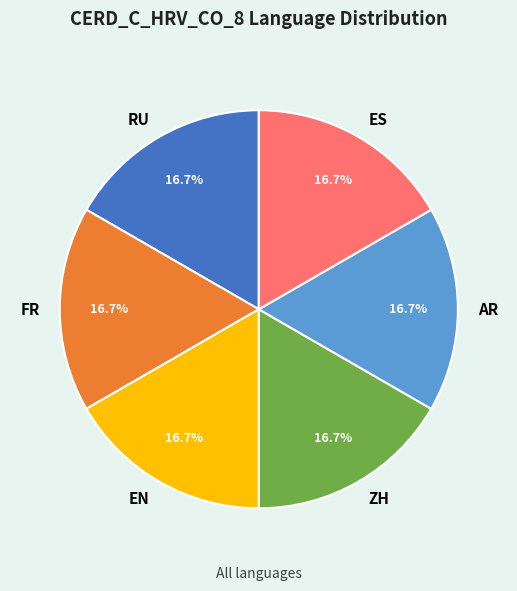

What percentage do RU and AR together represent?

33.3%